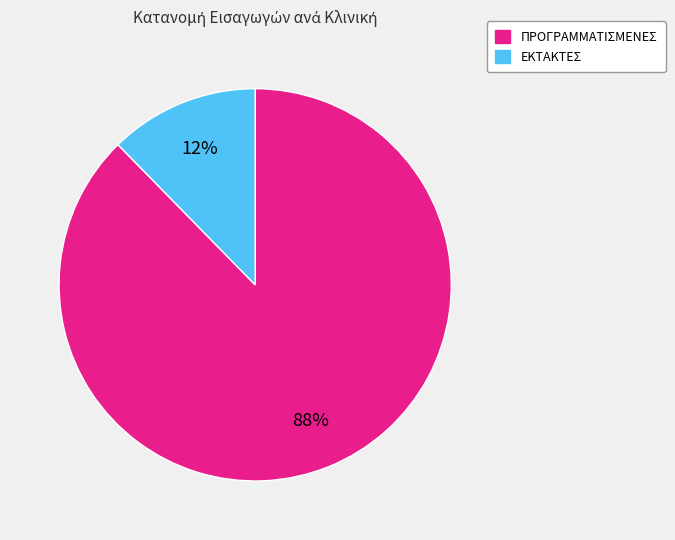

To the nearest percent, what is the average slice percentage?

50%